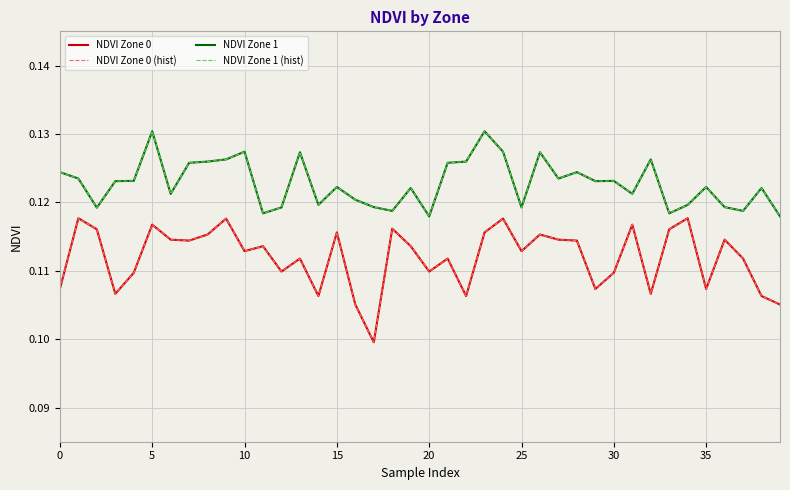

Is this an area chart (filled region under the line)?

No